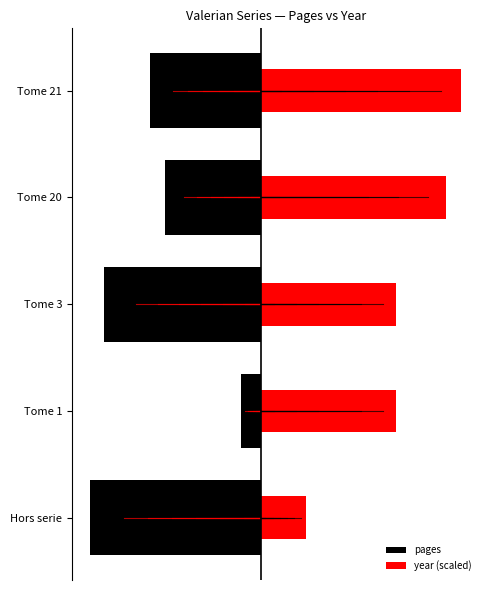

Are the bars grouped side by side (vs. stacked)?

Yes